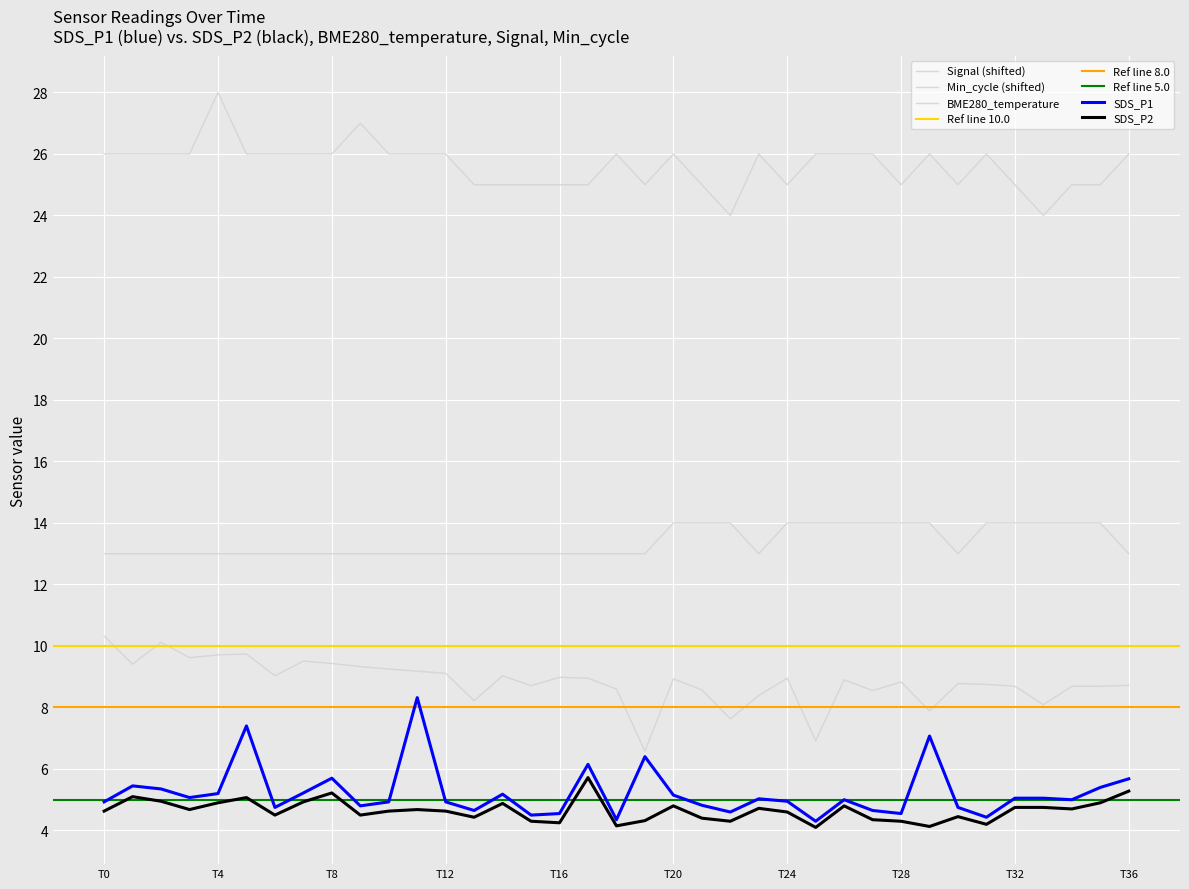

How many categories are shown in the chart?

37